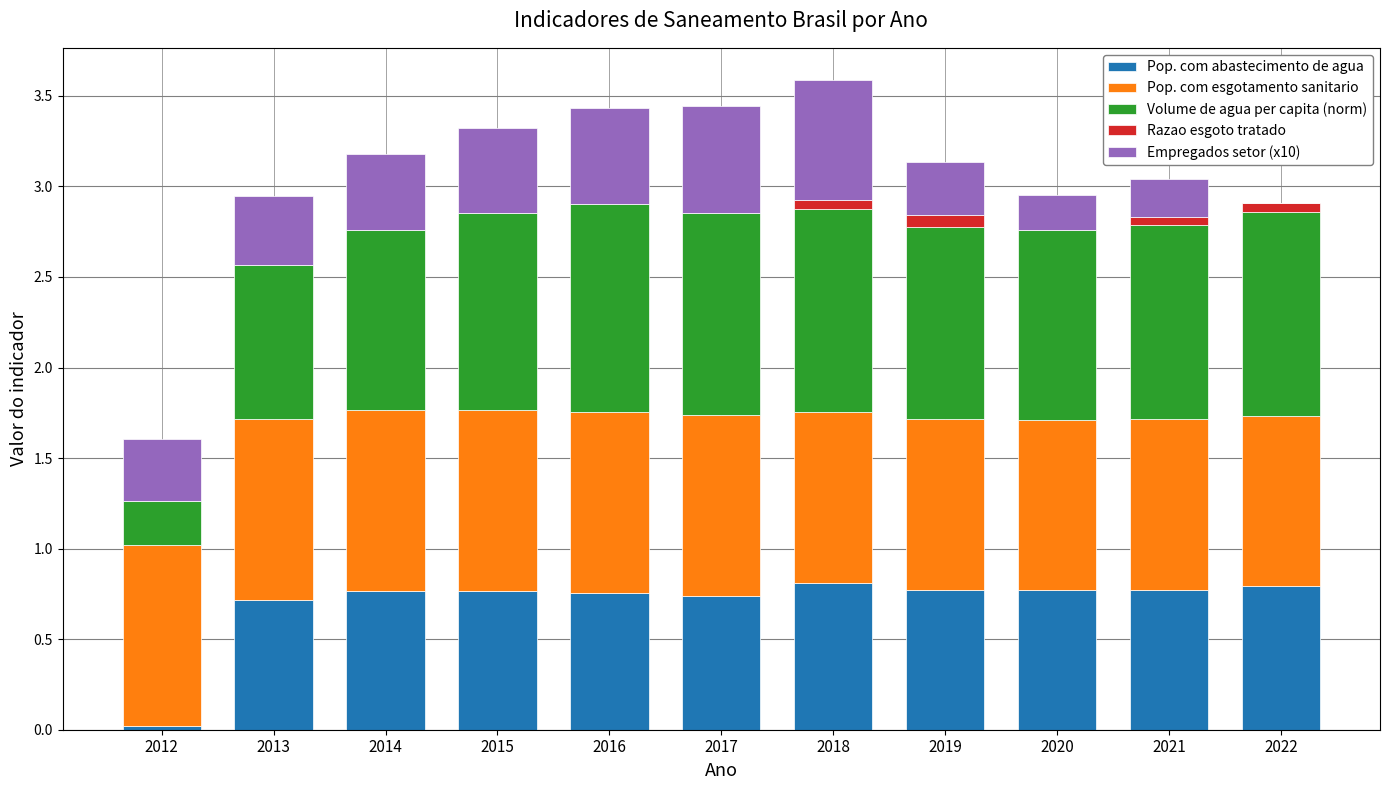

The Pop. com abastecimento de agua series shows 0.8 at 2021. True or false?

True